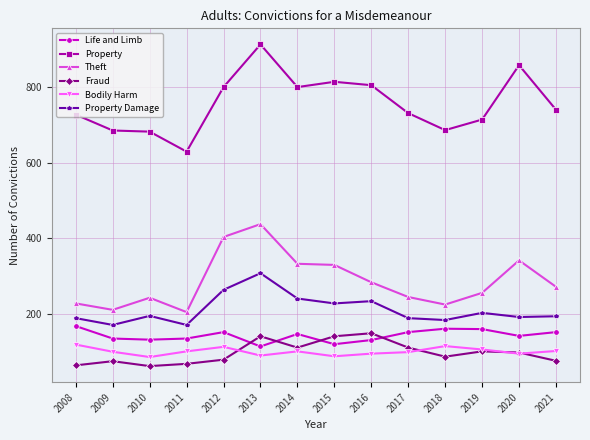

What is the difference between the second highest and second lowest values in the Theft series?

193